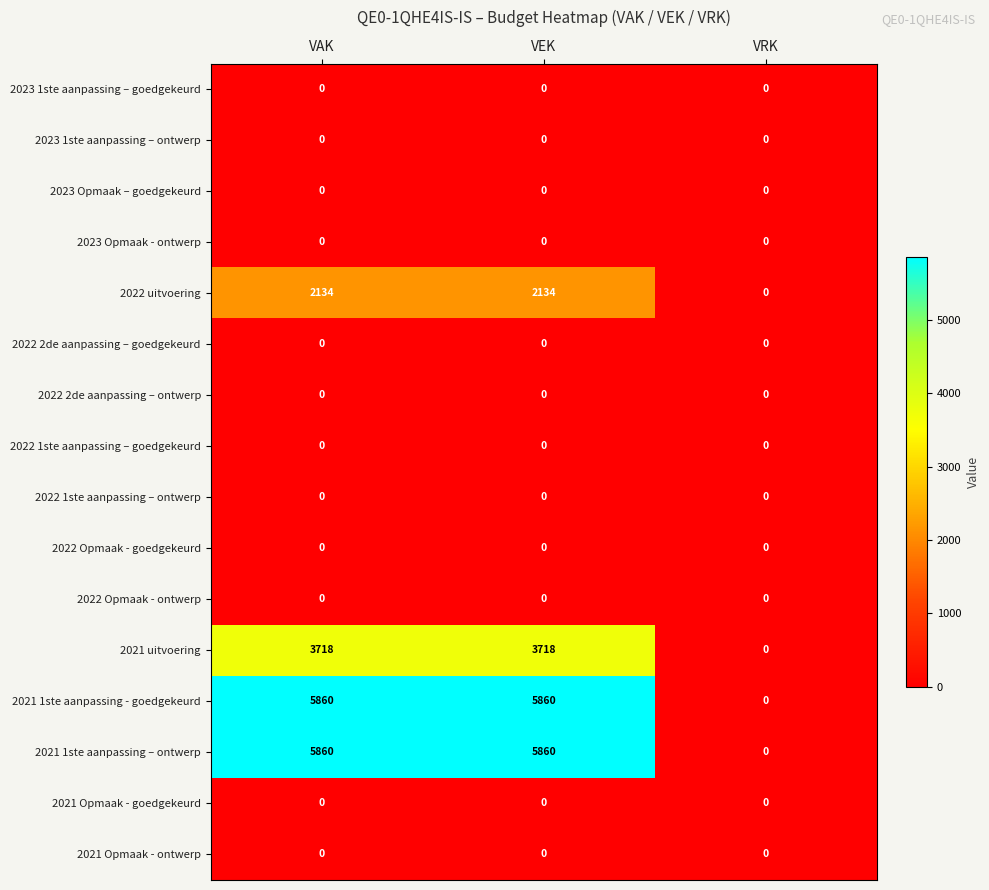

What is the sum of the 2021 uitvoering values at VAK and VEK?

7436